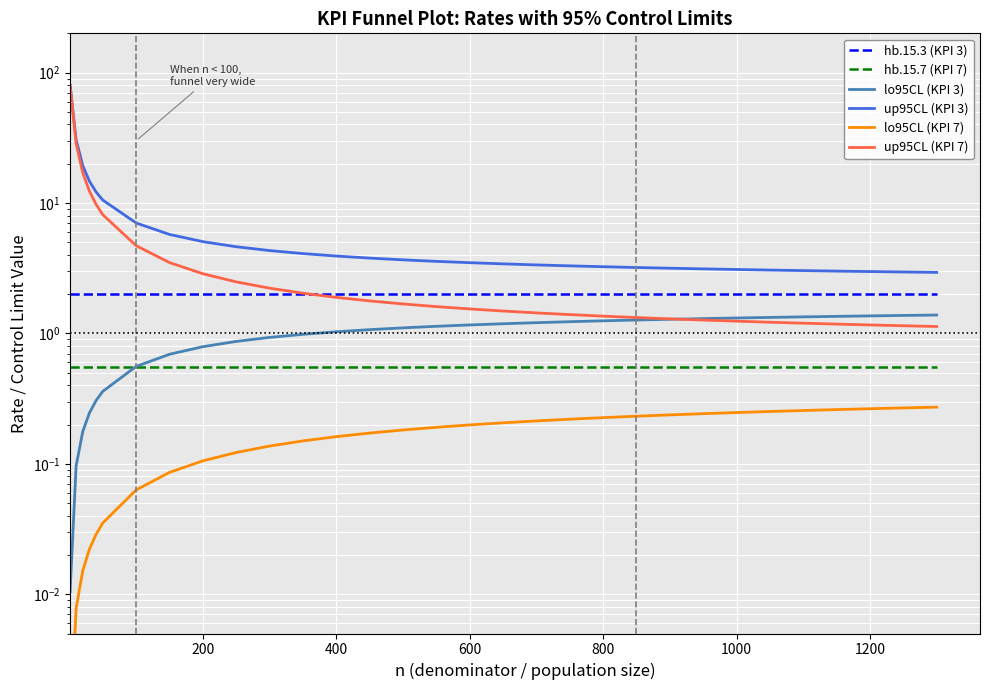

At how many categories does at least one series exceed 54?

1